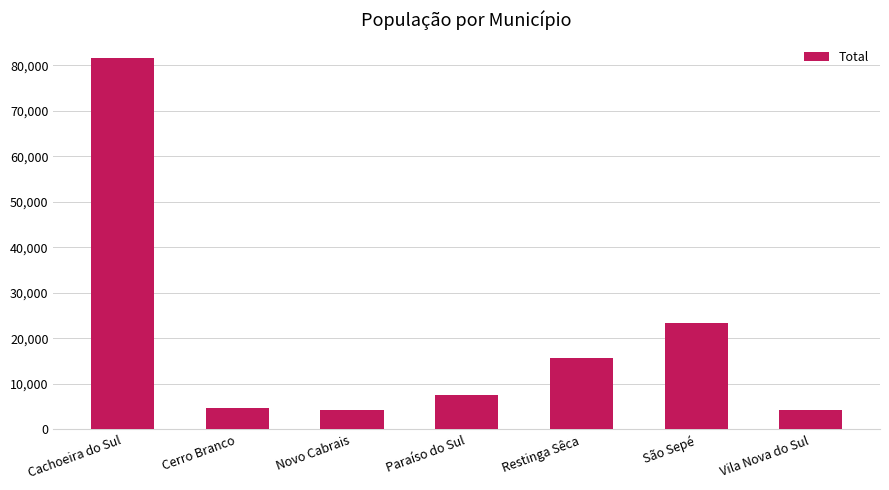

What is the label of the 4th bar from the left?

Paraíso do Sul